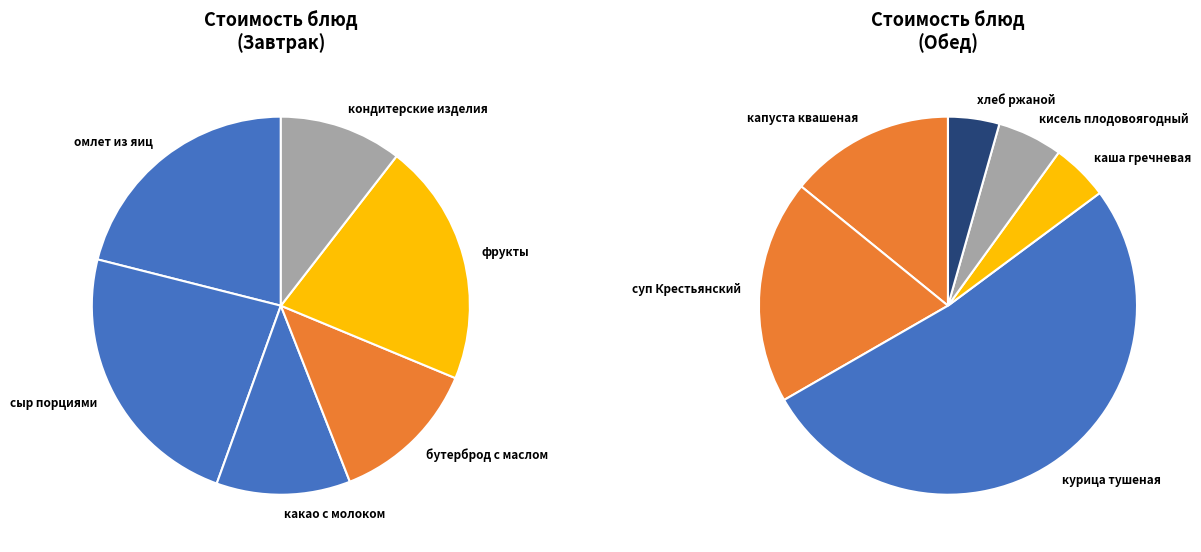

Is the sum of сыр порциями and какао с молоком greater than half?

No